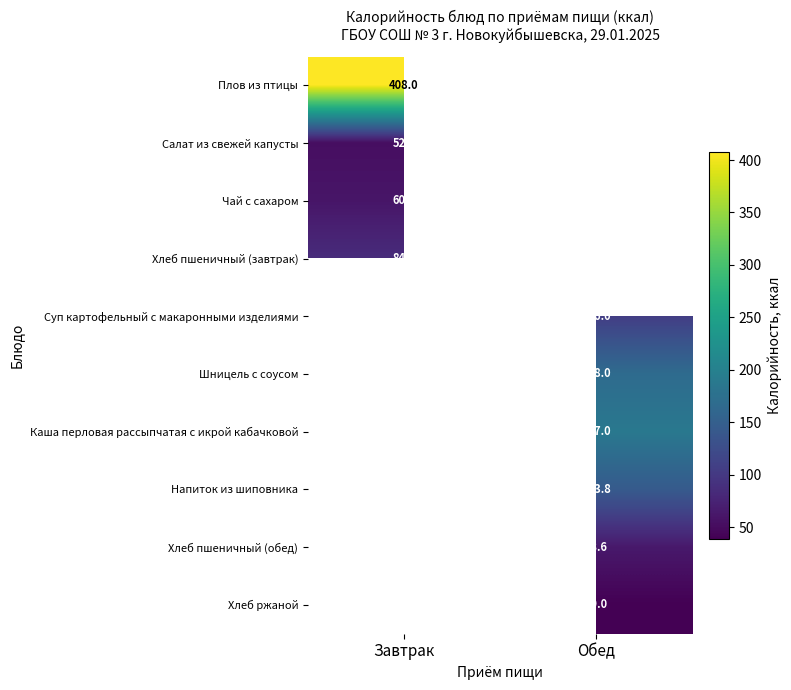

At how many categories does at least one series exceed 387?

1